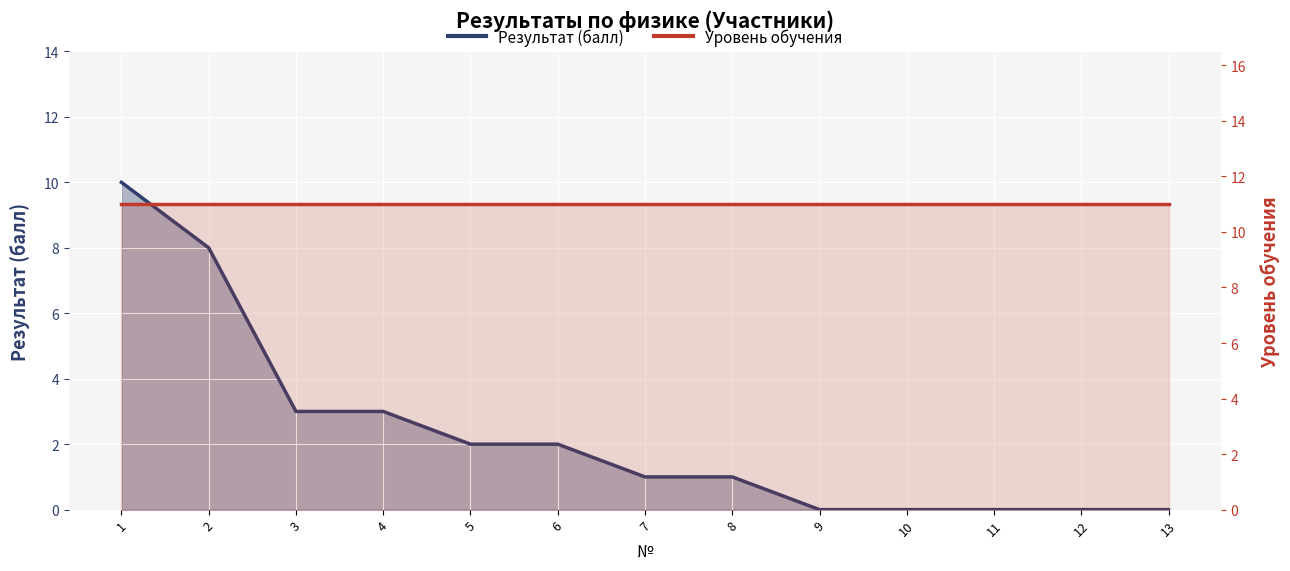

Count the values in the range 0 to 3.

11